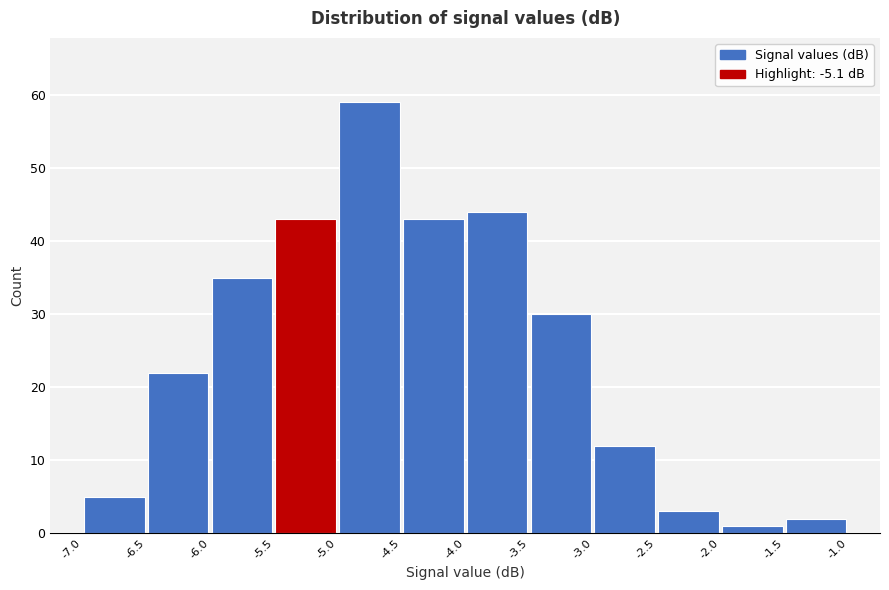

How tall is the bar that spans -6.0 to -5.5 on the x-axis? The values are not printed on the chart, so give them approximately, as read against the axis.

35